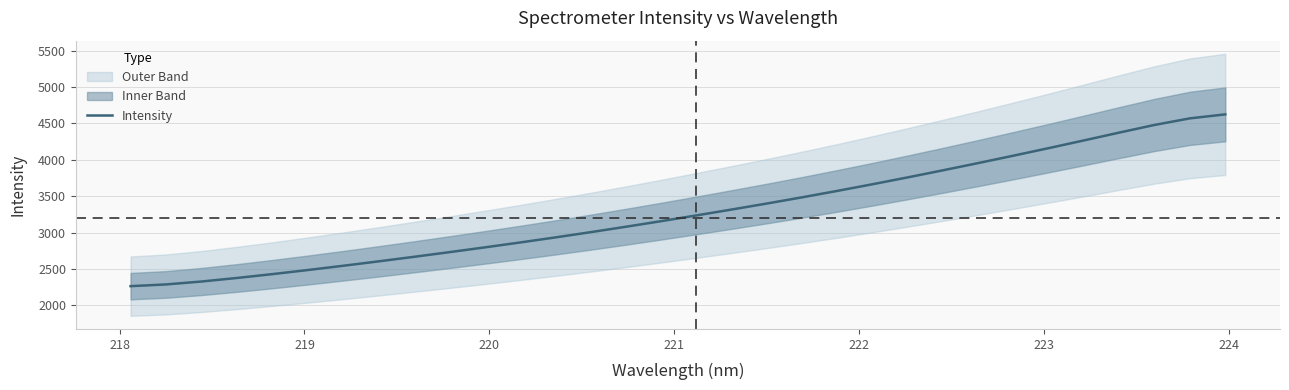

What is the greatest value displayed?

4625.3